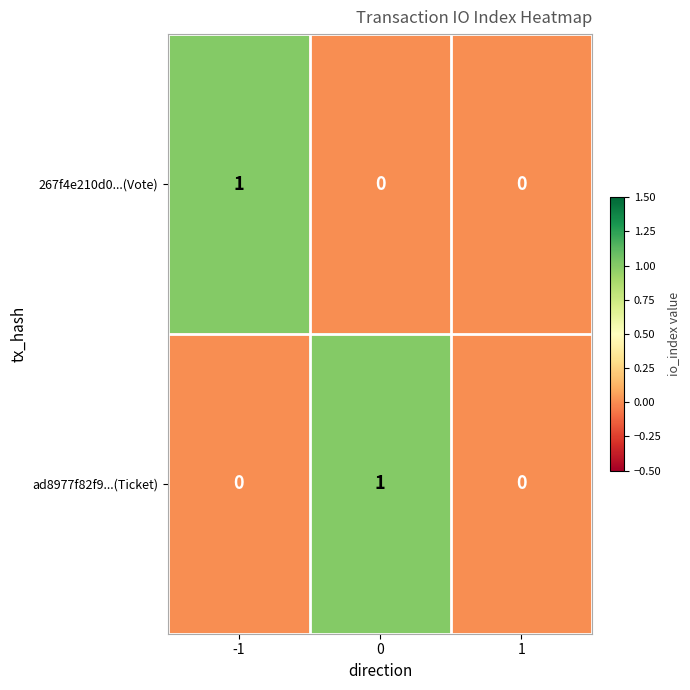

True or false: 267f4e210d0...(Vote) has a value of 0 at 1.

True